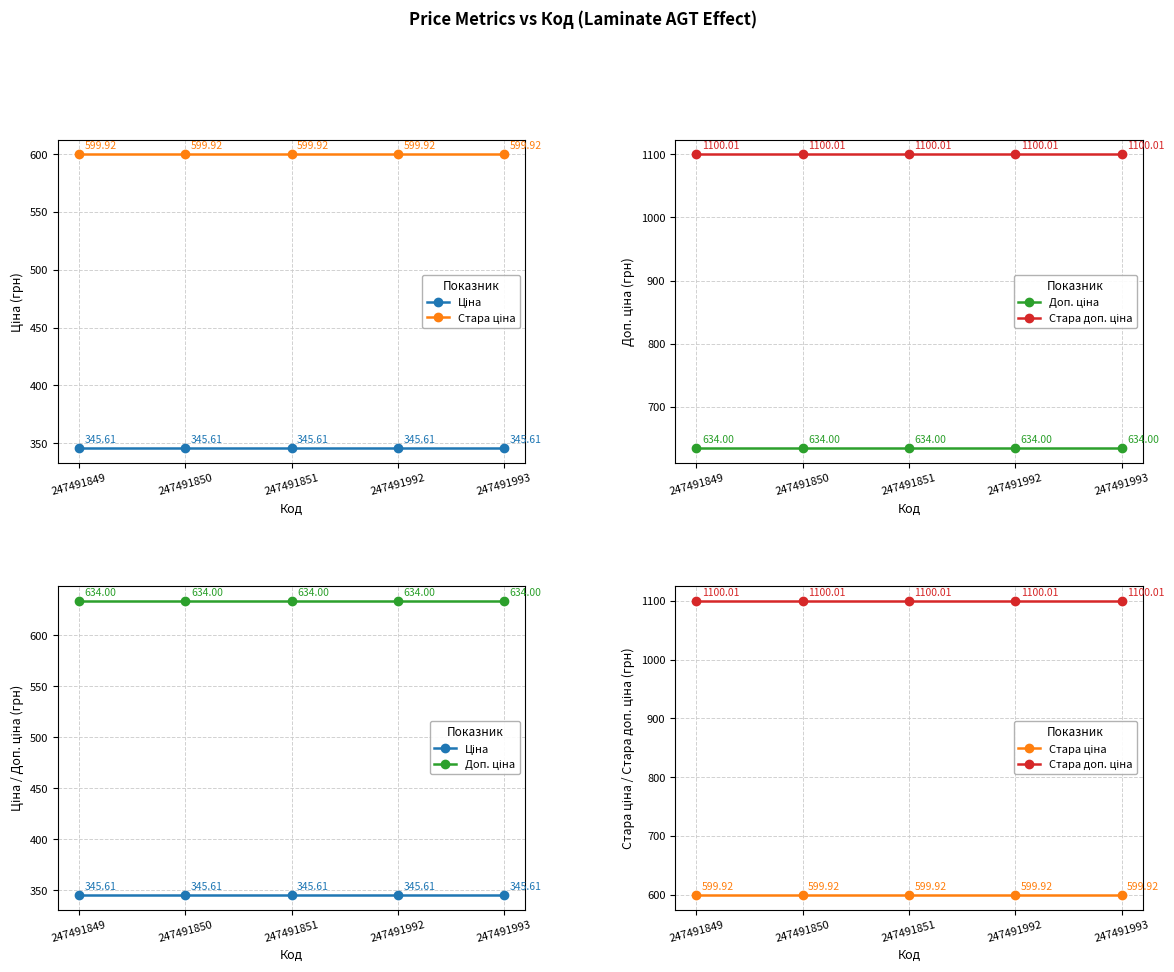

Which series has the widest spread of values?

Ціна